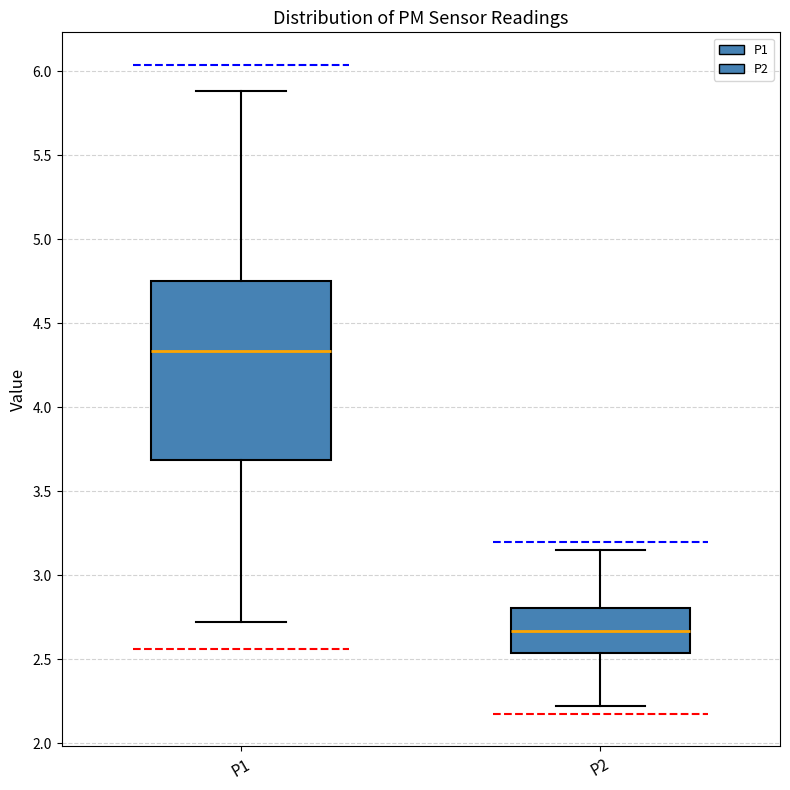

Reading left to right, read every box against the y-axis: the position of its median line, the range the box covers, and the ends of its whiskers. The values are not printed on the chart, so give them approximately, as read against the axis.

P1: median 4.35, box 3.70 to 4.75, whiskers 2.70 to 5.90
P2: median 2.65, box 2.55 to 2.80, whiskers 2.20 to 3.15